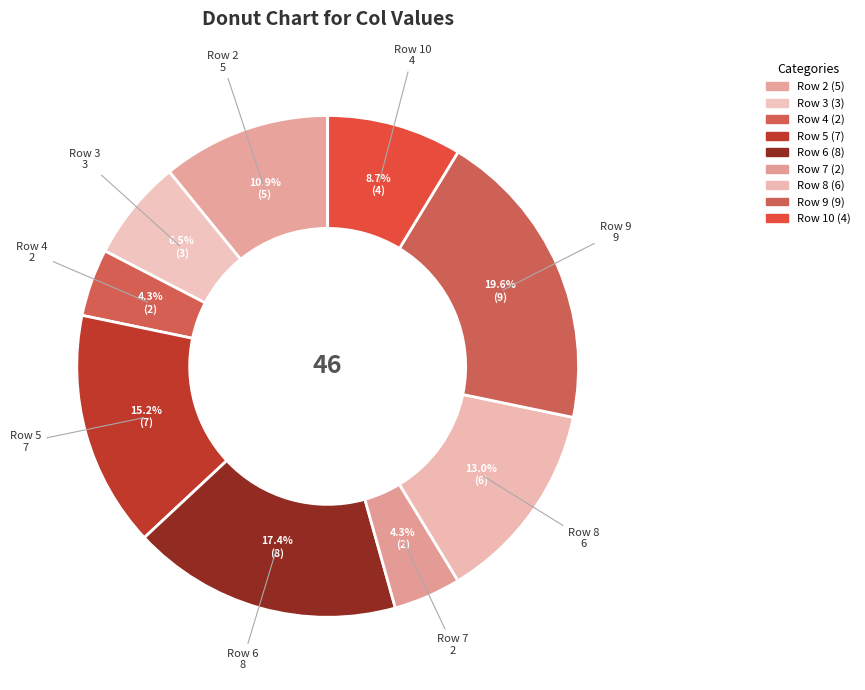

How many slices are in this pie chart?

9